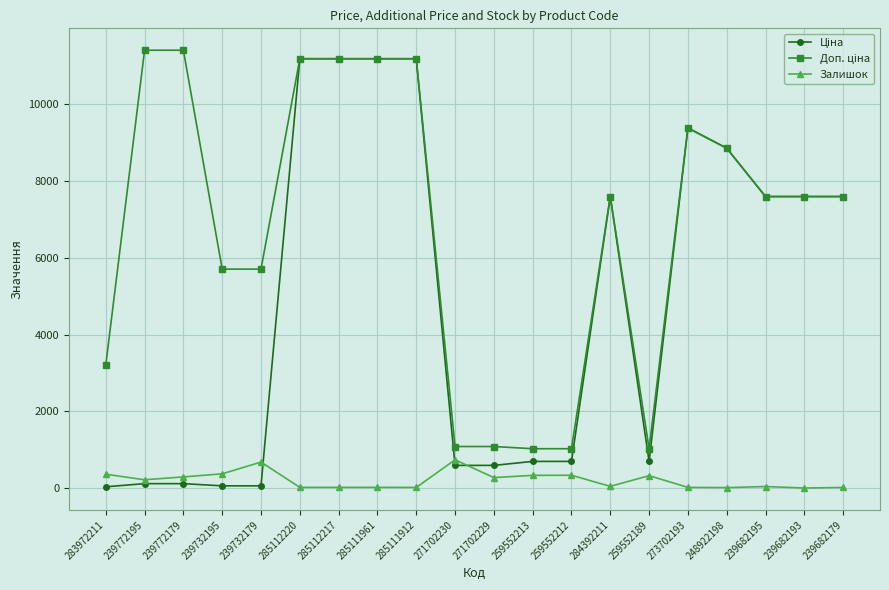

Where does the Залишок series first go above 215?

283972211